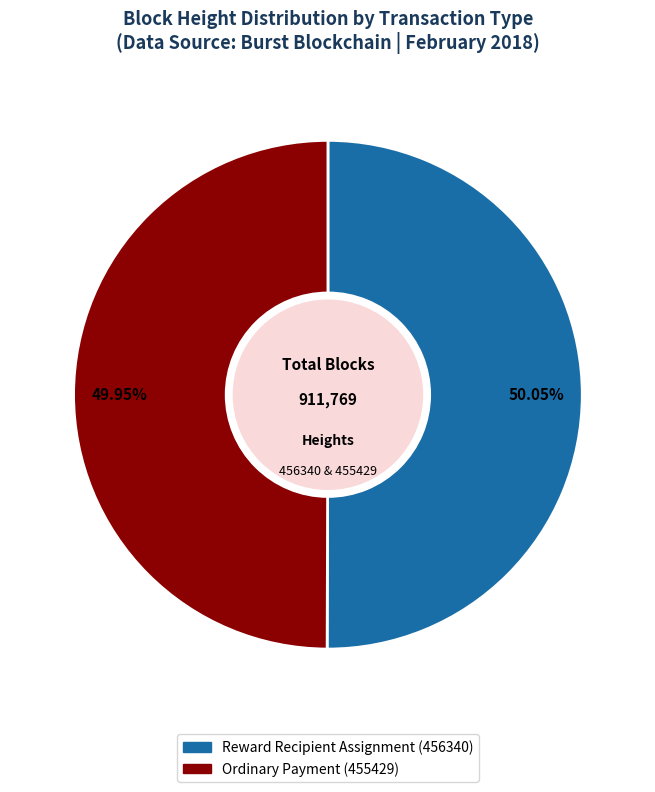

Does any single category account for the majority?

Yes